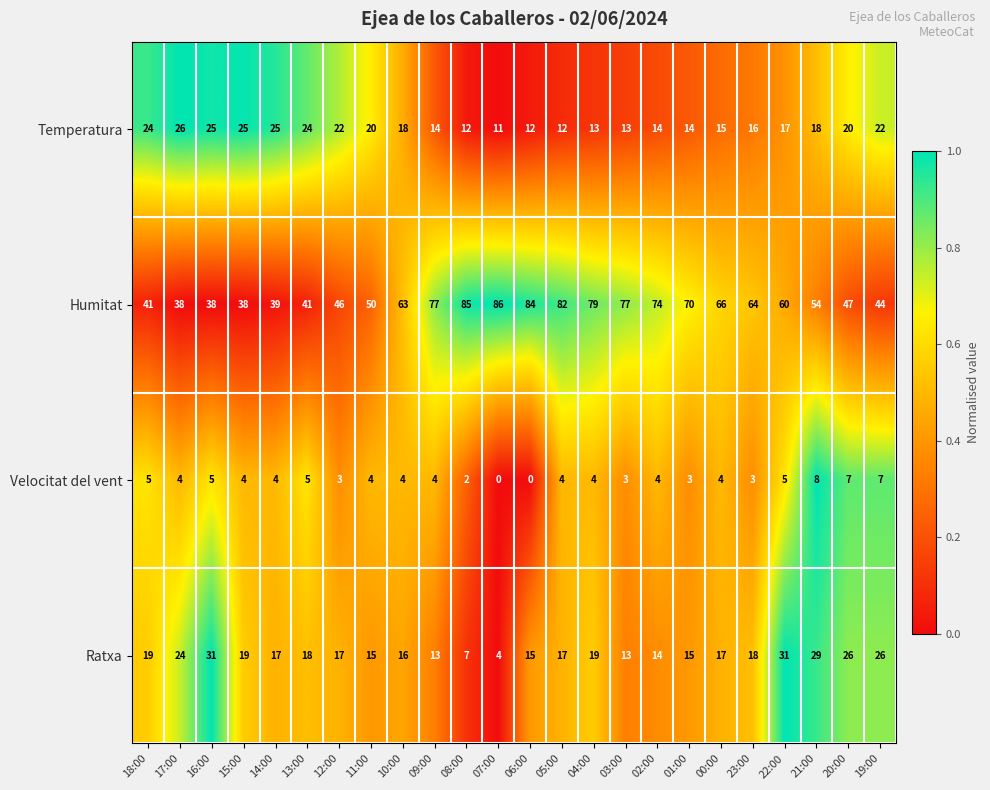

What is the spread (max minus min) of values at 01:00?

67